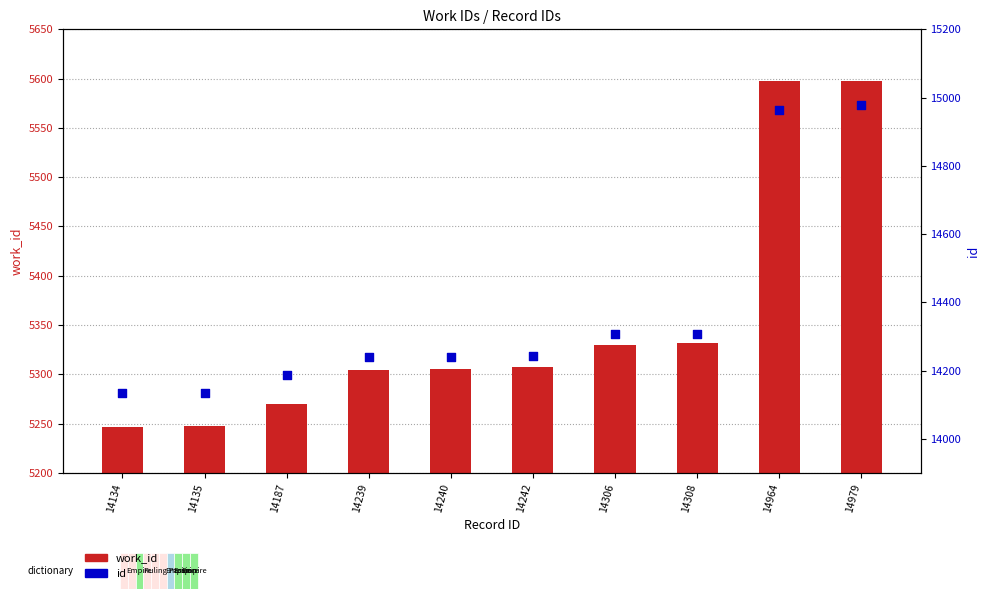

What is the total value across all series at 14306?

19636